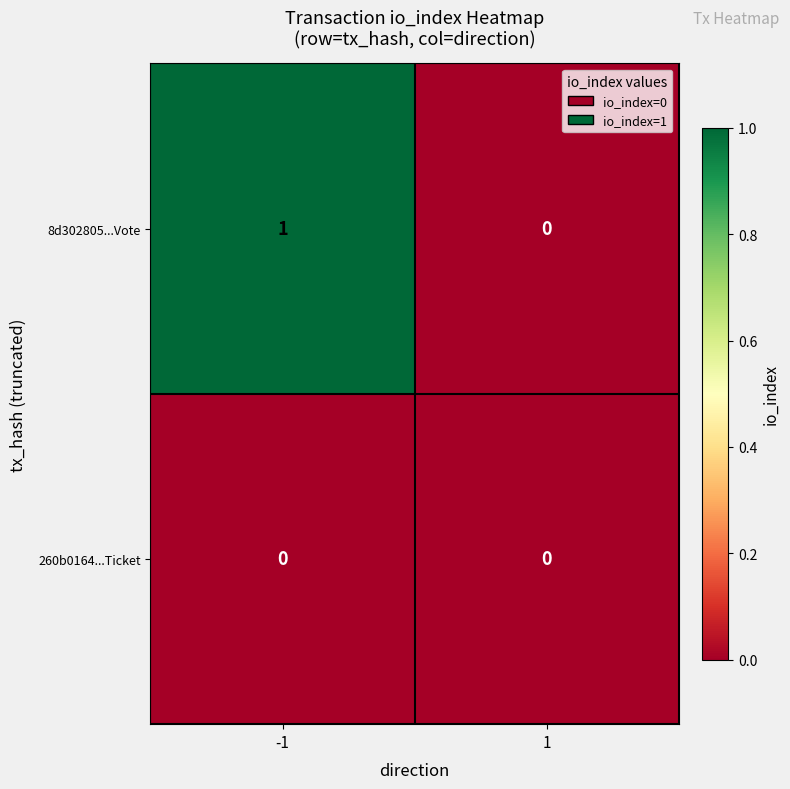

Which series has the largest range (max minus min)?

8d302805...Vote